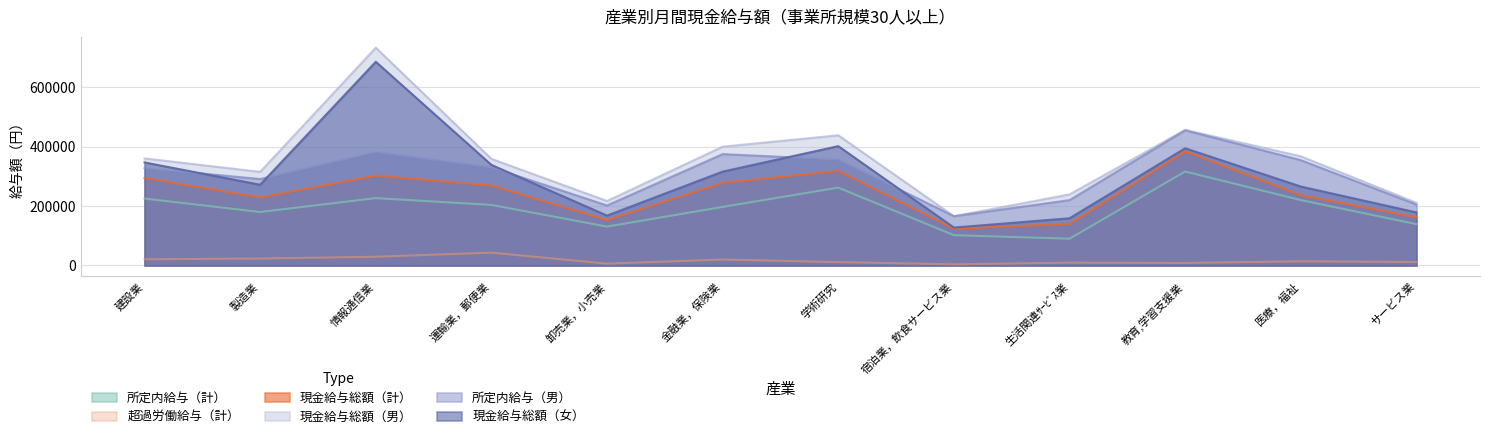

List the series in order of their peak value, lowest first.

超過労働給与（計）, 所定内給与（計）, 現金給与総額（計）, 所定内給与（男）, 現金給与総額（女）, 現金給与総額（男）